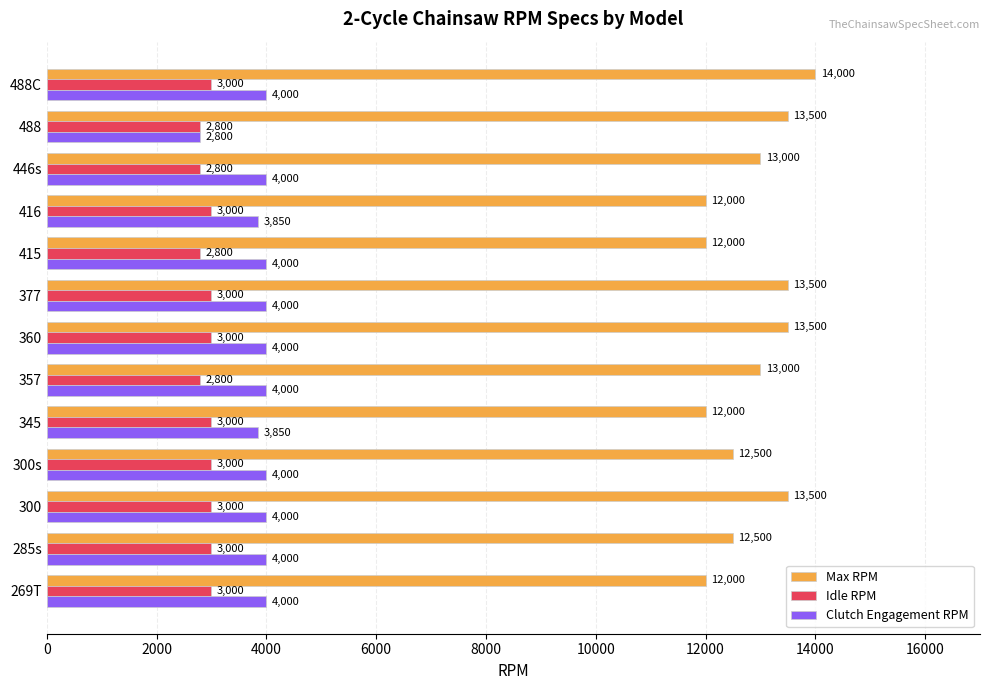

What is the difference between the highest and lowest values at 285s?

9500